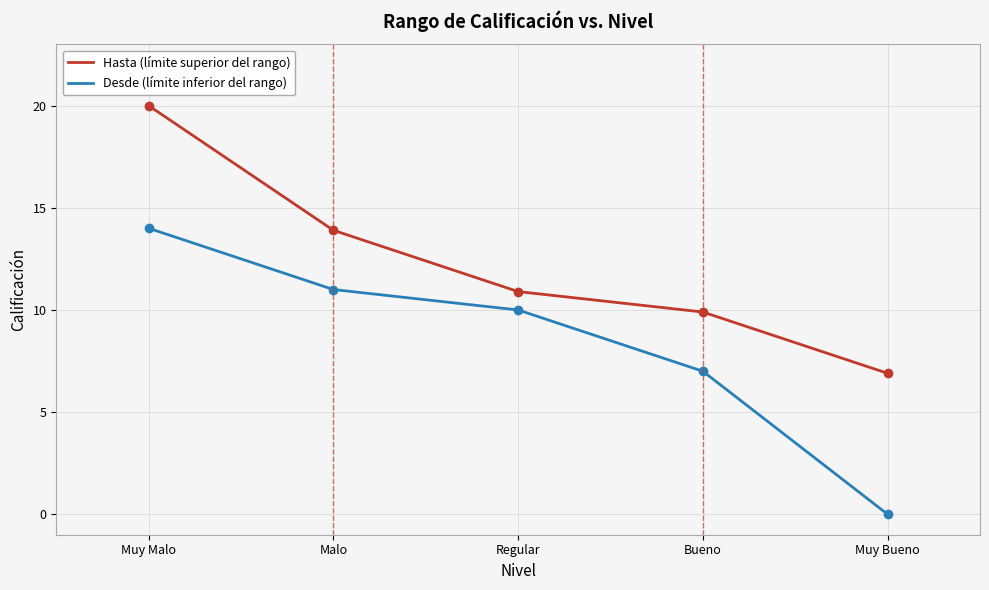

List the series in order of their peak value, lowest first.

Desde (límite inferior del rango), Hasta (límite superior del rango)